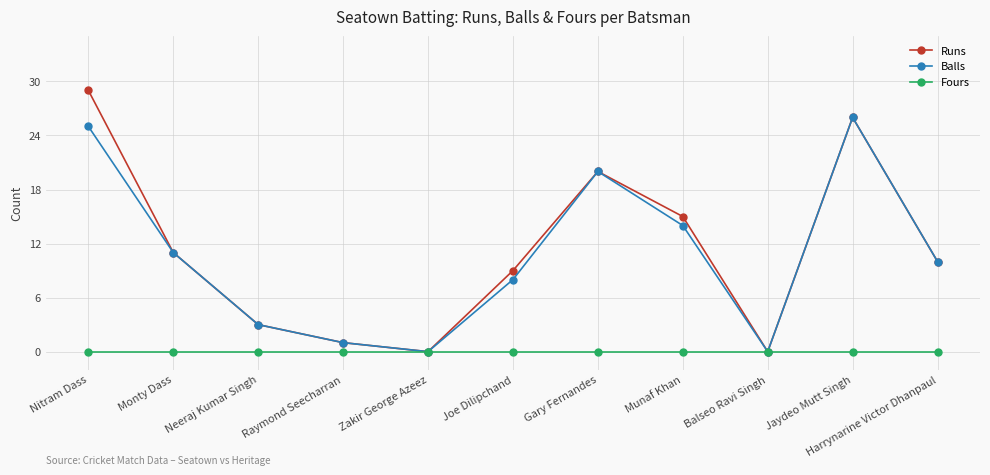

Which series has the largest range (max minus min)?

Runs